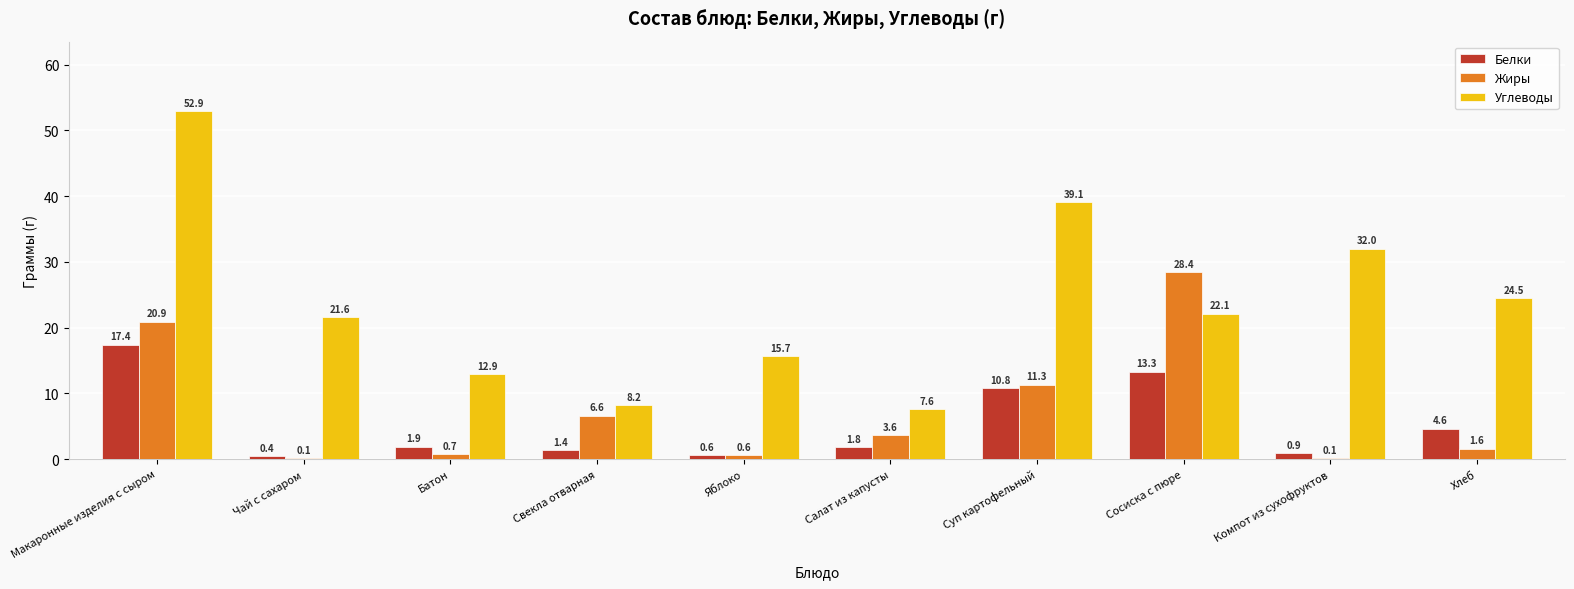

At which category does the chart reach its peak across all series?

Макаронные изделия с сыром